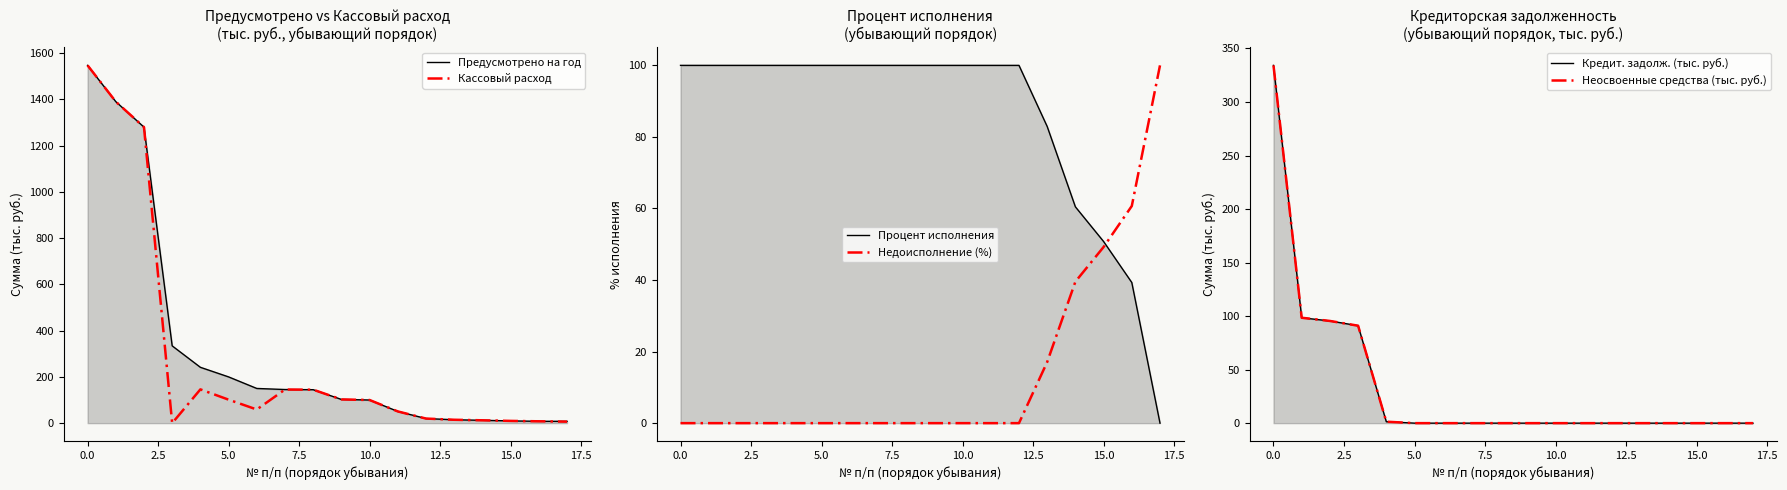

Does the chart display data point markers on the line(s)?

No